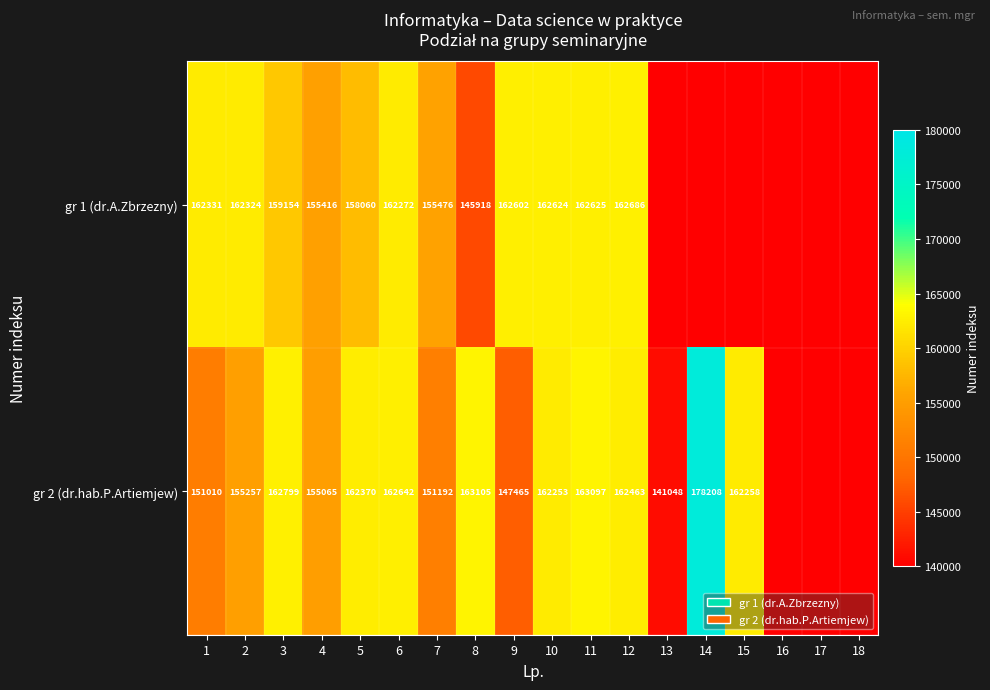

Rank the series at 11 from lowest to highest value.

gr 1 (dr.A.Zbrzezny), gr 2 (dr.hab.P.Artiemjew)